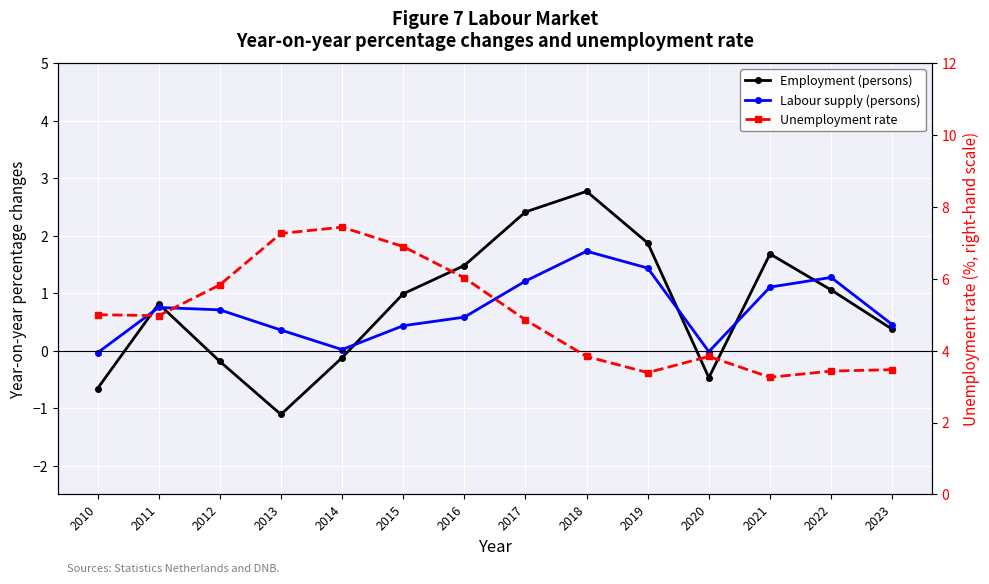

Count the number of categories in the chart.

14